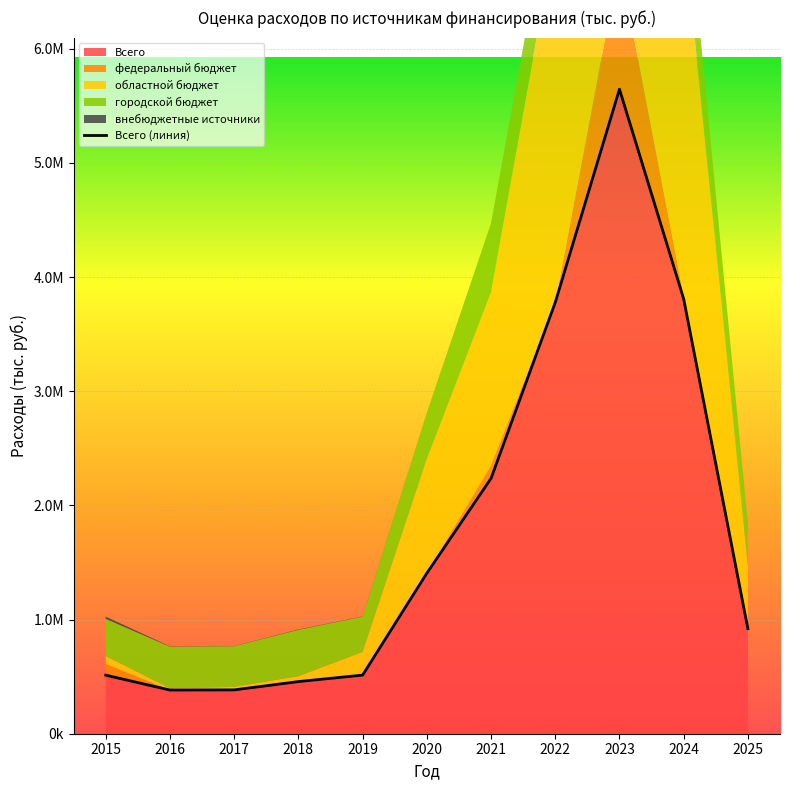

Rank the categories by value from highest to lowest.

2023, 2024, 2022, 2021, 2020, 2025, 2019, 2015, 2018, 2017, 2016